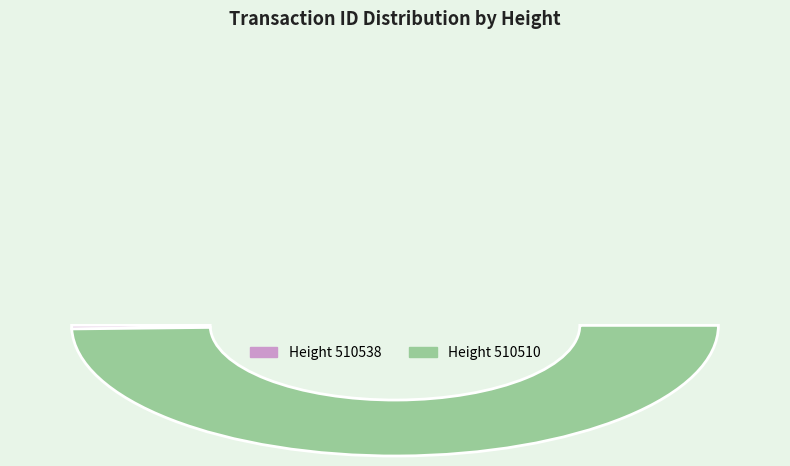

Does 510538 represent more than half of the total?

No